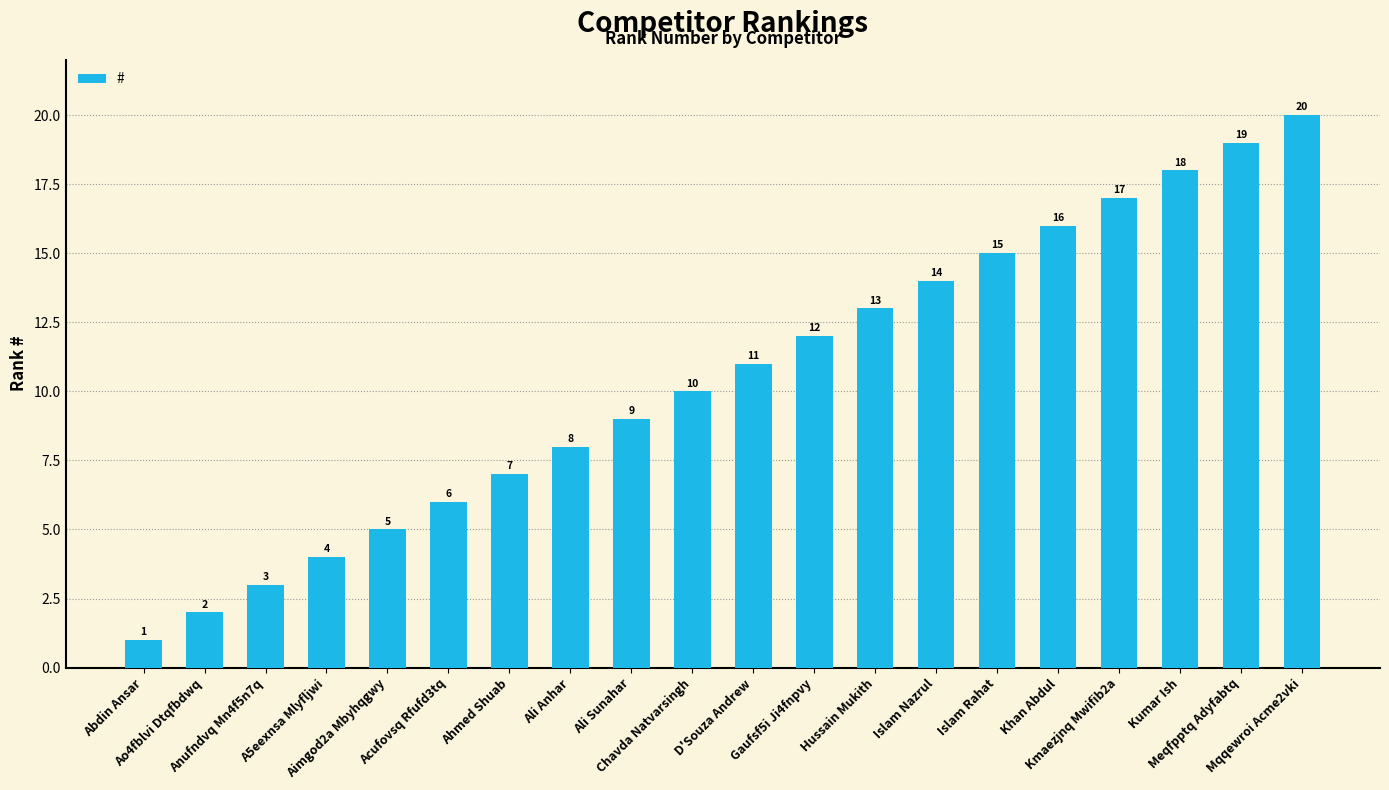

True or false: the data shows 22 at Khan Abdul.

False